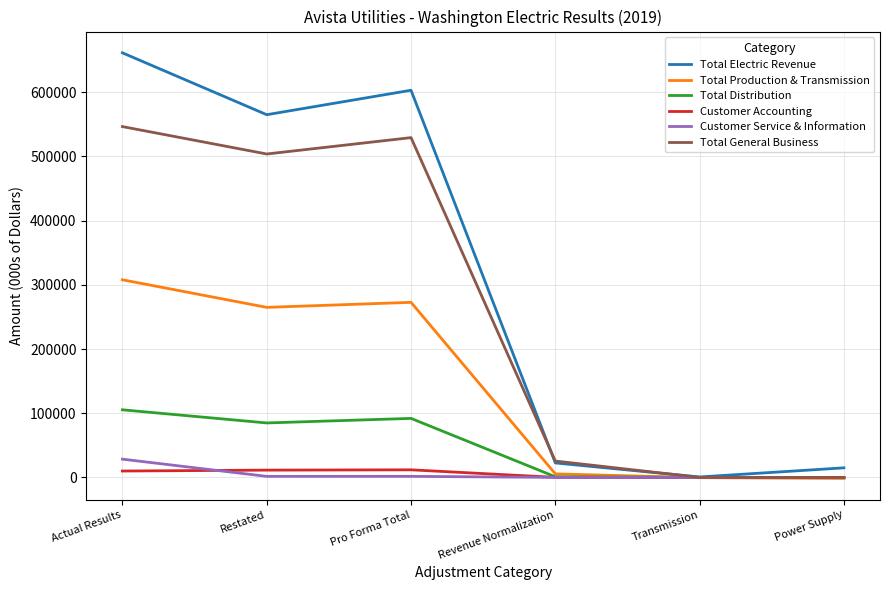

At which category is the sum across all series the highest?

Actual Results